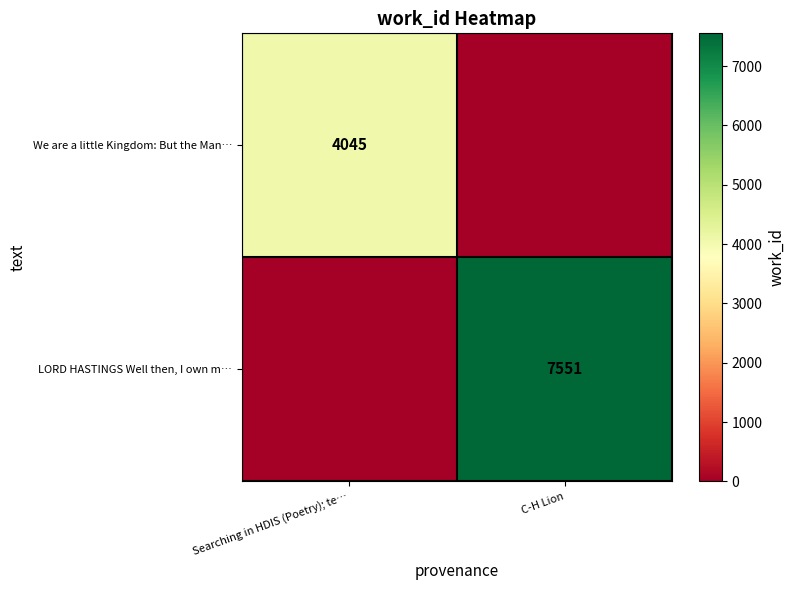

Is the value of LORD HASTINGS Well then, I own m… at C-H Lion greater than the value of We are a little Kingdom: But the Man… at Searching in HDIS (Poetry); te…?

Yes